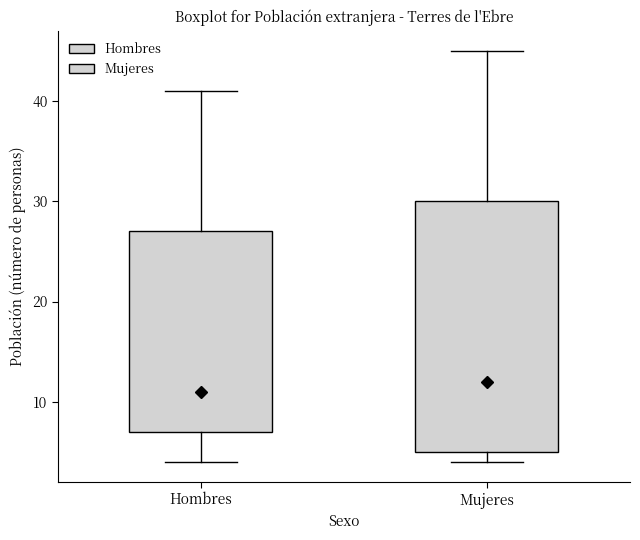

Reading left to right, read every box against the y-axis: the position of its median line, the range the box covers, and the ends of its whiskers. The values are not printed on the chart, so give them approximately, as read against the axis.

Hombres: median 11, box 7 to 27, whiskers 4 to 41
Mujeres: median 12, box 5 to 30, whiskers 4 to 45